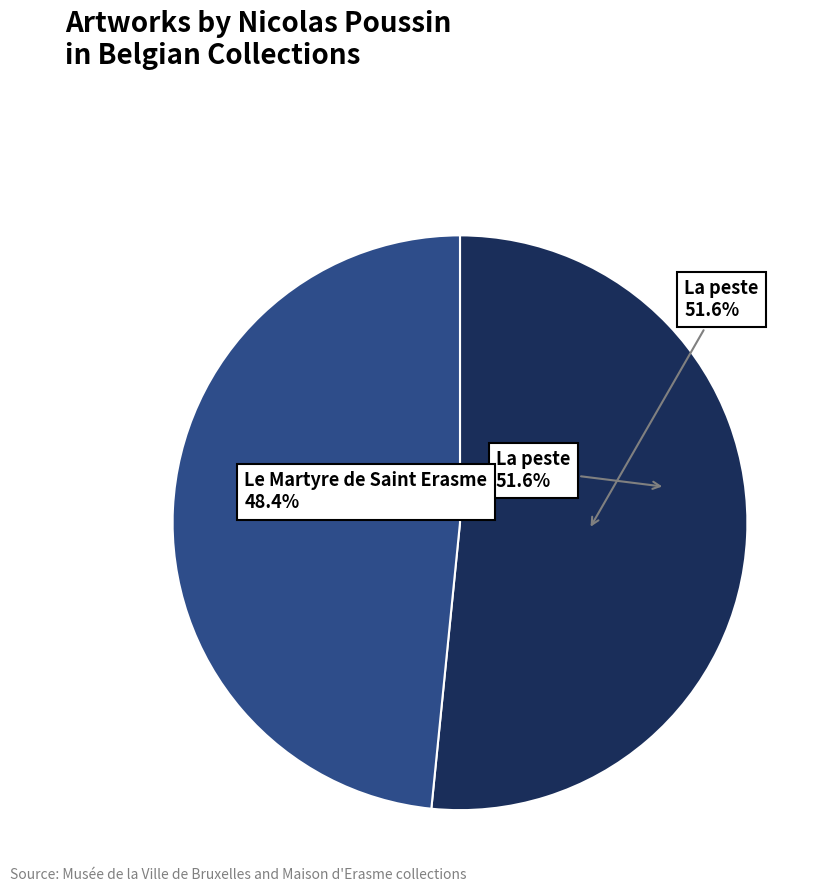

Does any single category account for the majority?

Yes